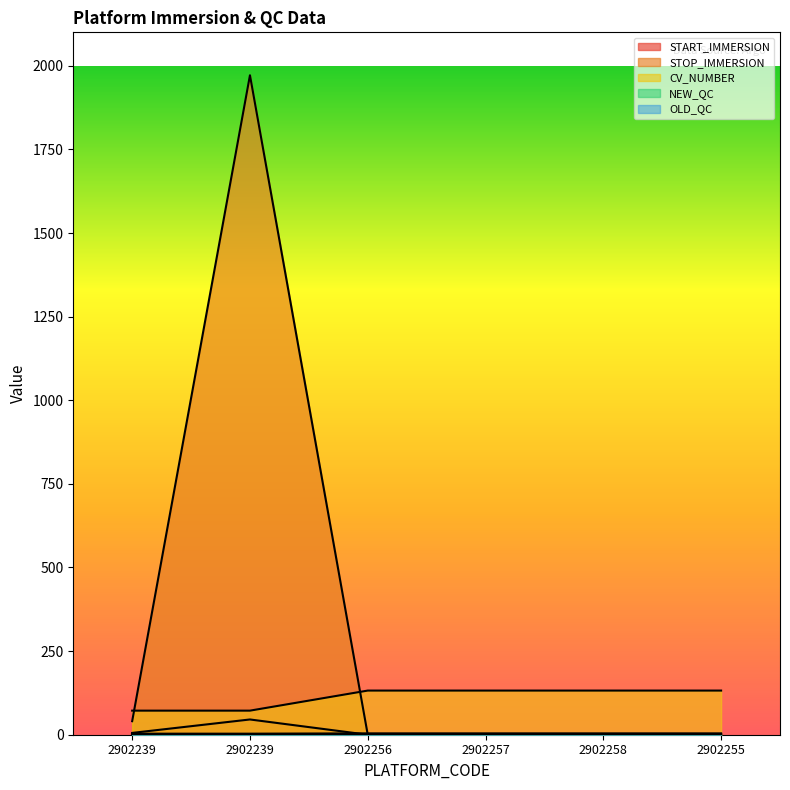

Does the chart display data point markers on the line(s)?

No